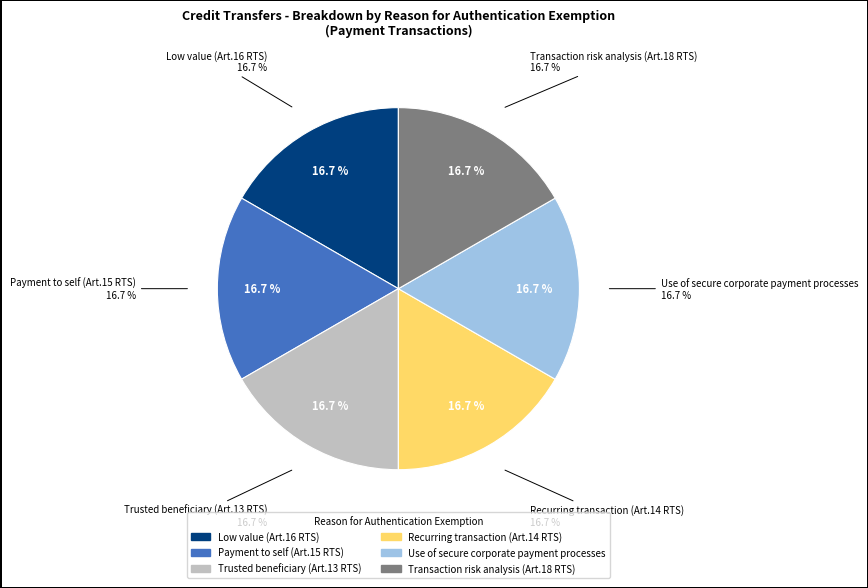

To the nearest percent, what portion does Trusted beneficiary (Art.13 RTS) represent?

17%